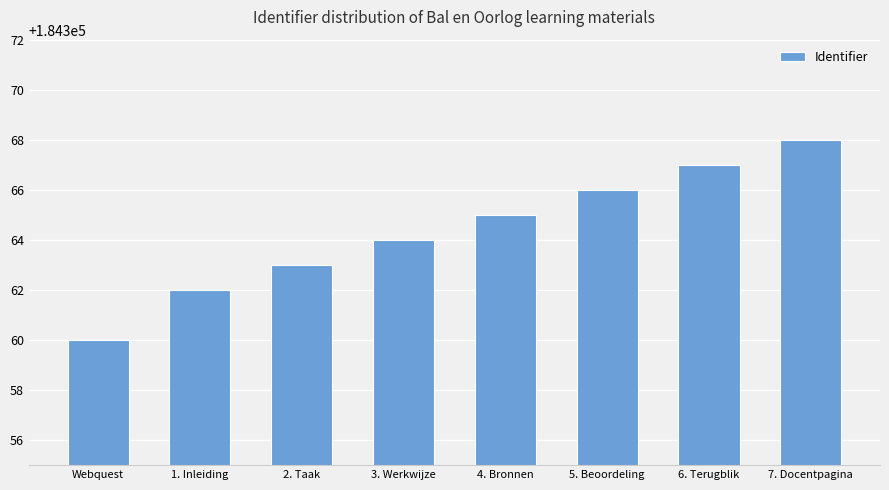

What is the change in value from 2. Taak to 7. Docentpagina?

+5